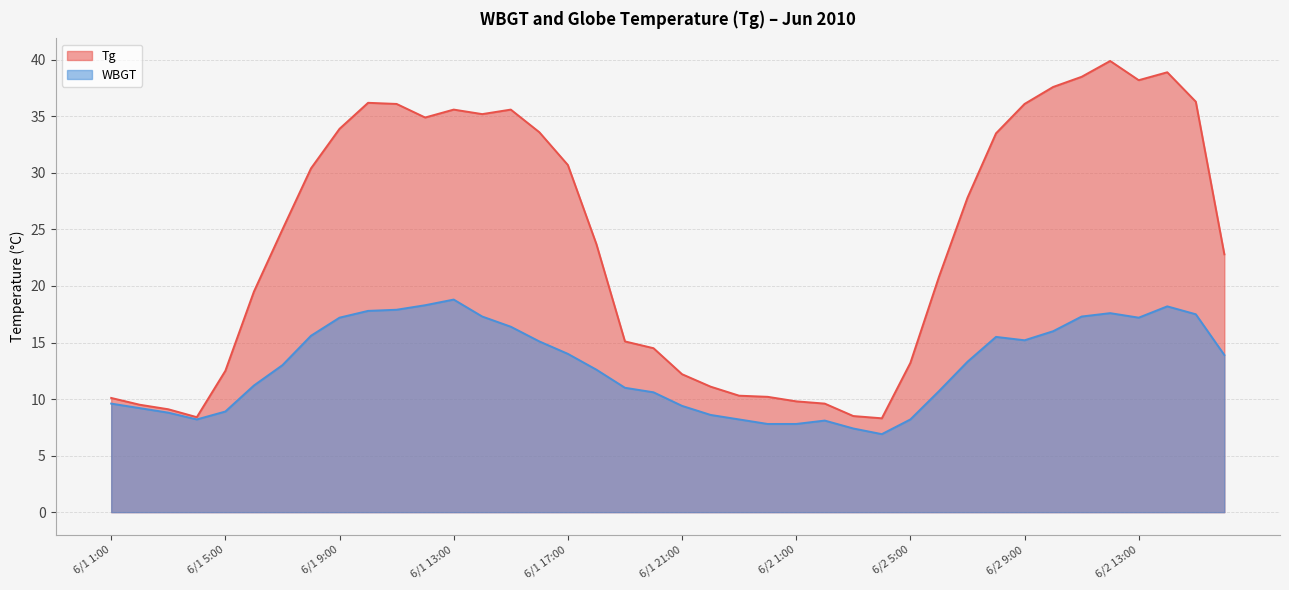

Reading left to right, extract all data points from this chart.

Tg: 6/1 1:00=10.1	6/1 2:00=9.5	6/1 3:00=9.1	6/1 4:00=8.4	6/1 5:00=12.5	6/1 6:00=19.5	6/1 7:00=25.0	6/1 8:00=30.4	6/1 9:00=33.9	6/1 10:00=36.2	6/1 11:00=36.1	6/1 12:00=34.9	6/1 13:00=35.6	6/1 14:00=35.2	6/1 15:00=35.6	6/1 16:00=33.6	6/1 17:00=30.7	6/1 18:00=23.7	6/1 19:00=15.1	6/1 20:00=14.5	6/1 21:00=12.2	6/1 22:00=11.1	6/1 23:00=10.3	6/1 24:00=10.2	6/2 1:00=9.8	6/2 2:00=9.6	6/2 3:00=8.5	6/2 4:00=8.3	6/2 5:00=13.2	6/2 6:00=20.8	6/2 7:00=27.8	6/2 8:00=33.5	6/2 9:00=36.1	6/2 10:00=37.6	6/2 11:00=38.5	6/2 12:00=39.9	6/2 13:00=38.2	6/2 14:00=38.9	6/2 15:00=36.3	6/2 16:00=22.8
WBGT: 6/1 1:00=9.6	6/1 2:00=9.2	6/1 3:00=8.8	6/1 4:00=8.2	6/1 5:00=8.9	6/1 6:00=11.2	6/1 7:00=13.0	6/1 8:00=15.6	6/1 9:00=17.2	6/1 10:00=17.8	6/1 11:00=17.9	6/1 12:00=18.3	6/1 13:00=18.8	6/1 14:00=17.3	6/1 15:00=16.4	6/1 16:00=15.1	6/1 17:00=14.0	6/1 18:00=12.6	6/1 19:00=11.0	6/1 20:00=10.6	6/1 21:00=9.4	6/1 22:00=8.6	6/1 23:00=8.2	6/1 24:00=7.8	6/2 1:00=7.8	6/2 2:00=8.1	6/2 3:00=7.4	6/2 4:00=6.9	6/2 5:00=8.2	6/2 6:00=10.7	6/2 7:00=13.3	6/2 8:00=15.5	6/2 9:00=15.2	6/2 10:00=16.0	6/2 11:00=17.3	6/2 12:00=17.6	6/2 13:00=17.2	6/2 14:00=18.2	6/2 15:00=17.5	6/2 16:00=13.9